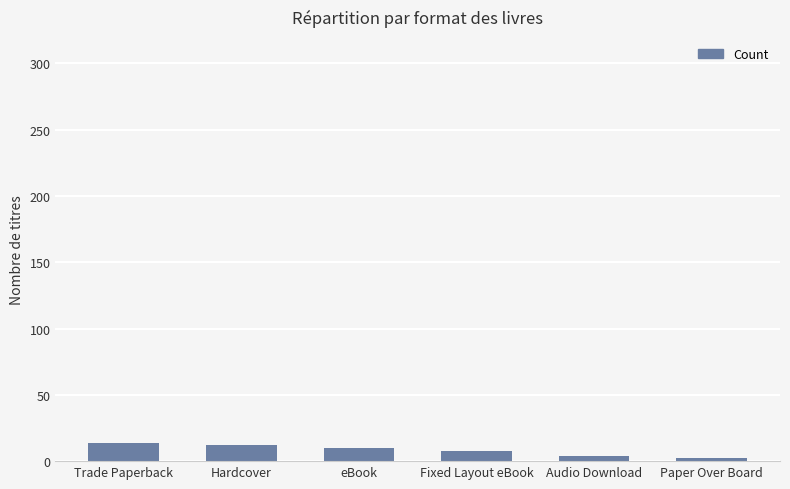

How many series are shown in this chart?

1